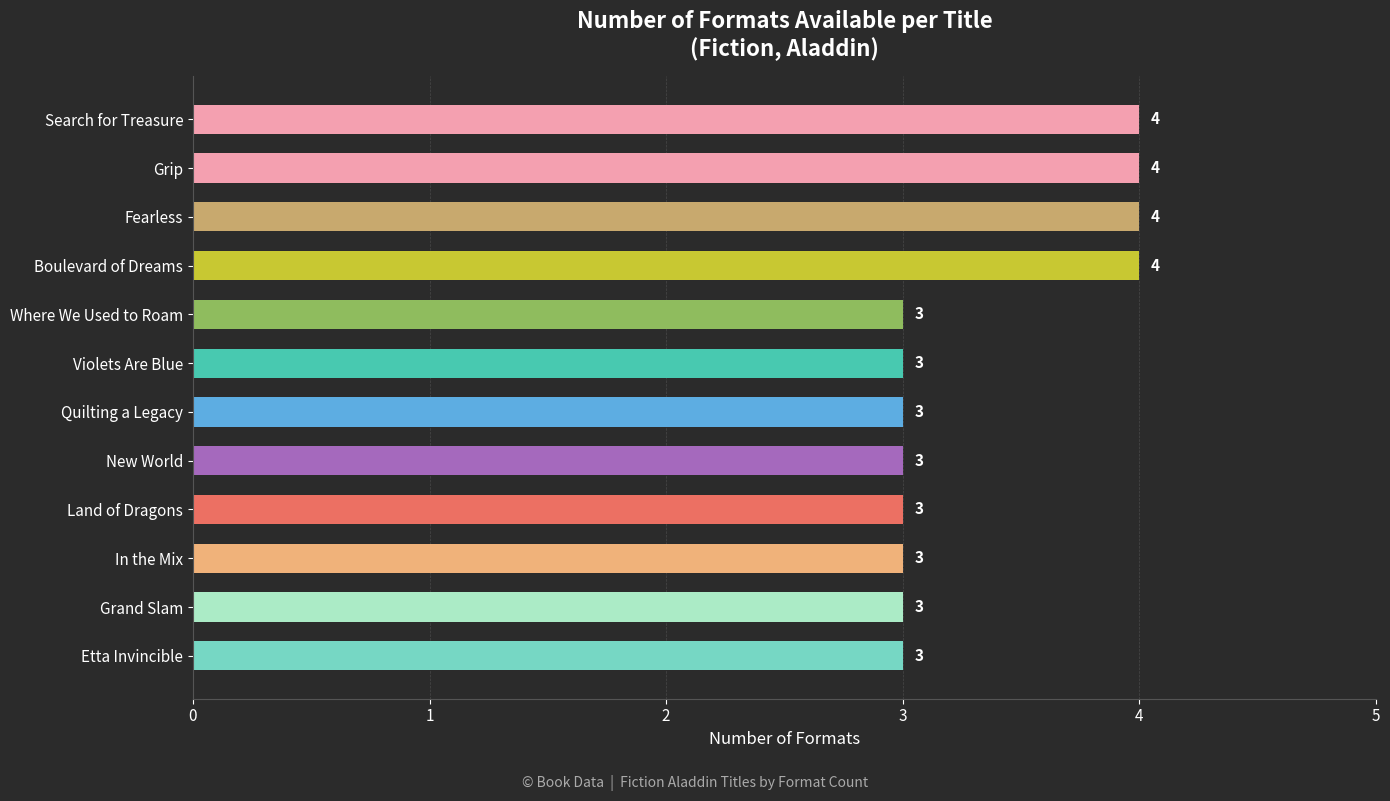

Are the bars grouped side by side (vs. stacked)?

No